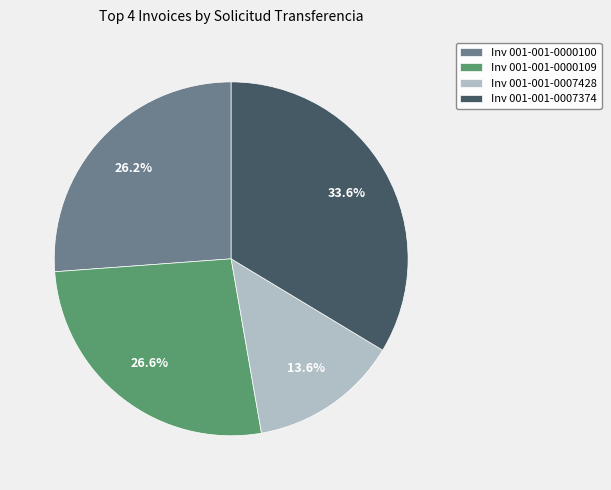

Count the number of slices in the pie.

4